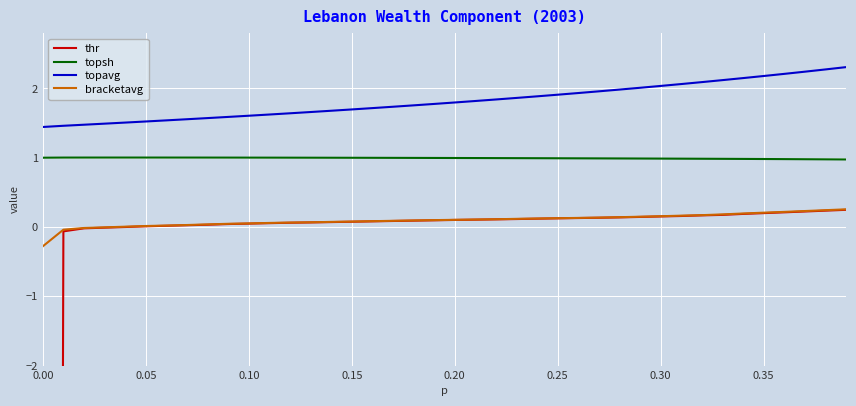

How many lines are shown in the chart?

4